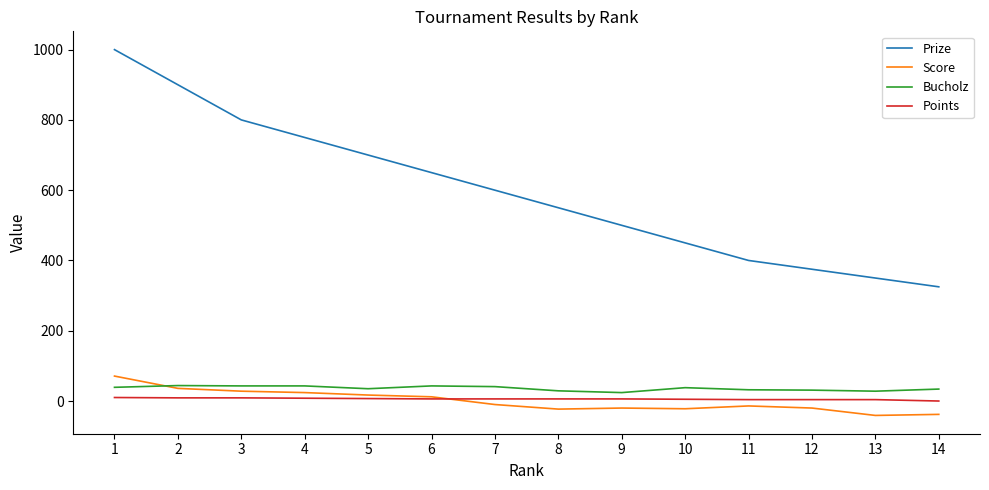

The value of Prize at 5 is 700. True or false?

True